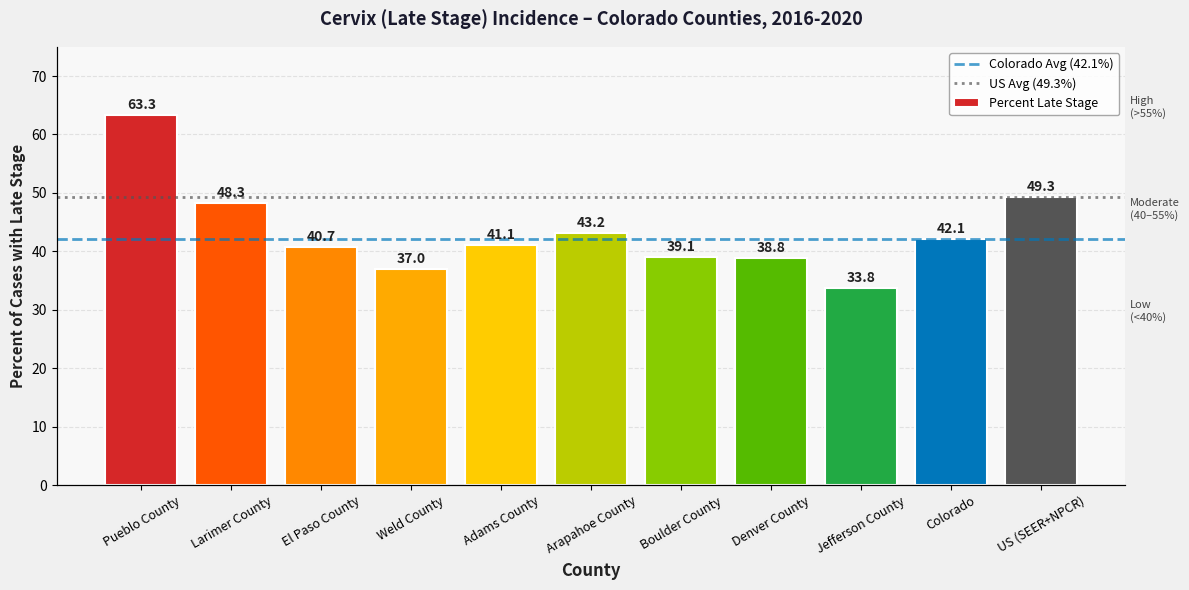

Between El Paso County and US (SEER+NPCR), which is larger?

US (SEER+NPCR)